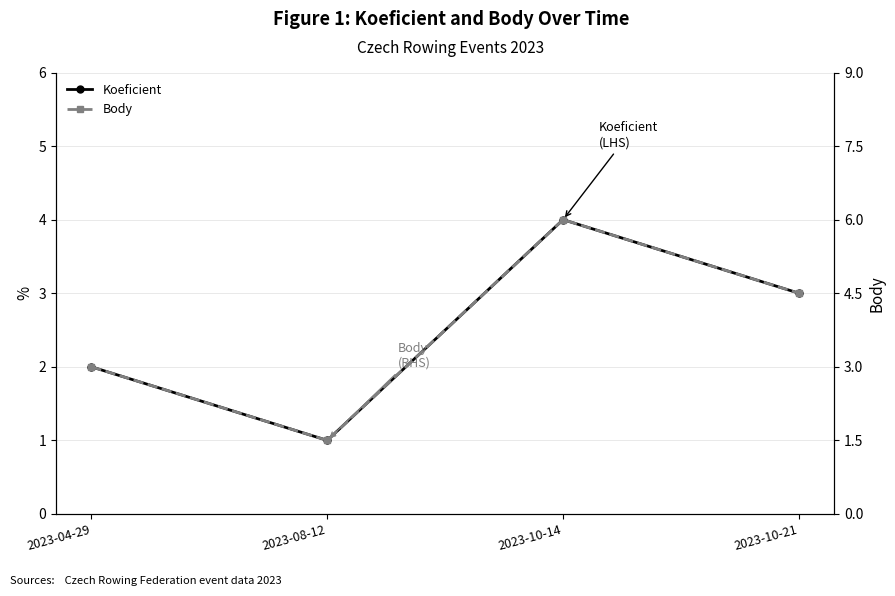

What is the difference between the Koeficient values at 2023-10-21 and 2023-04-29?

1.0